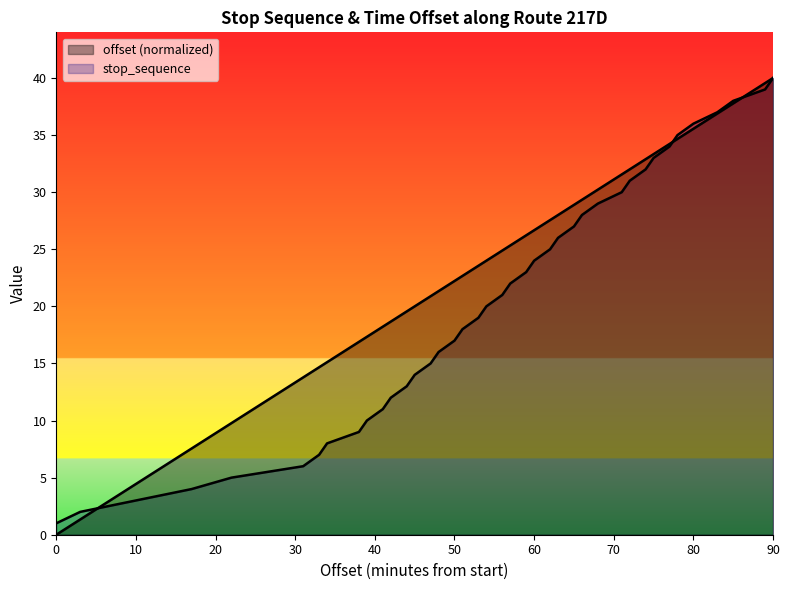

At which category does the chart reach its peak across all series?

90